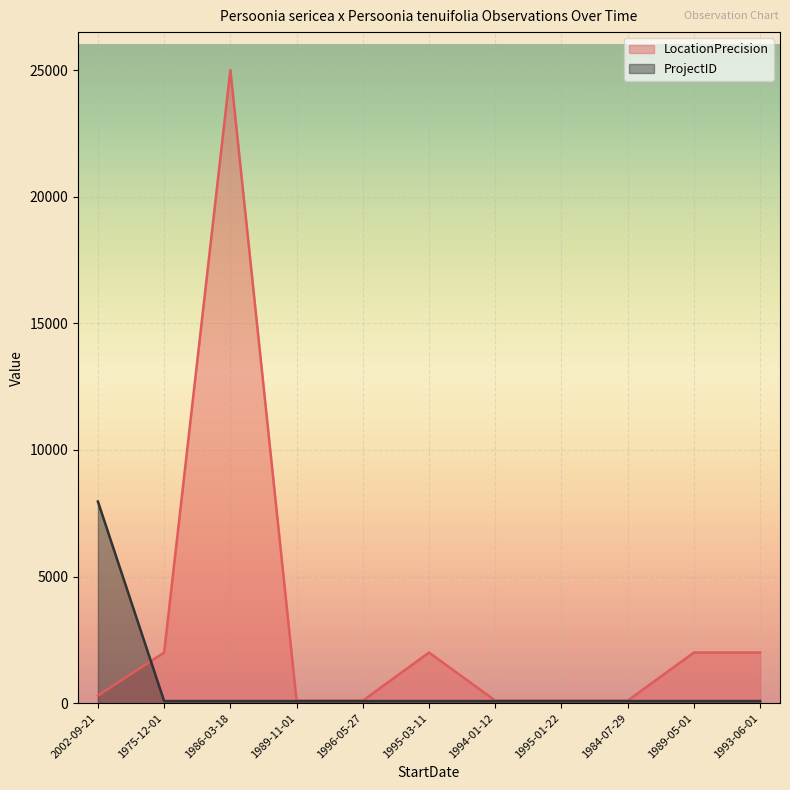

How many categories are shown in the chart?

11